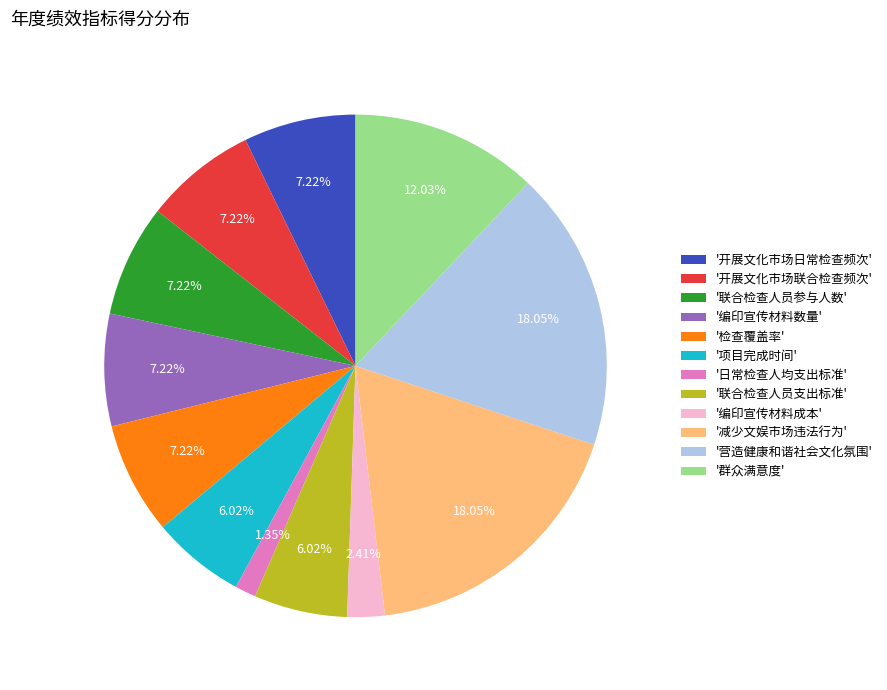

To the nearest percent, what is the average slice percentage?

8%